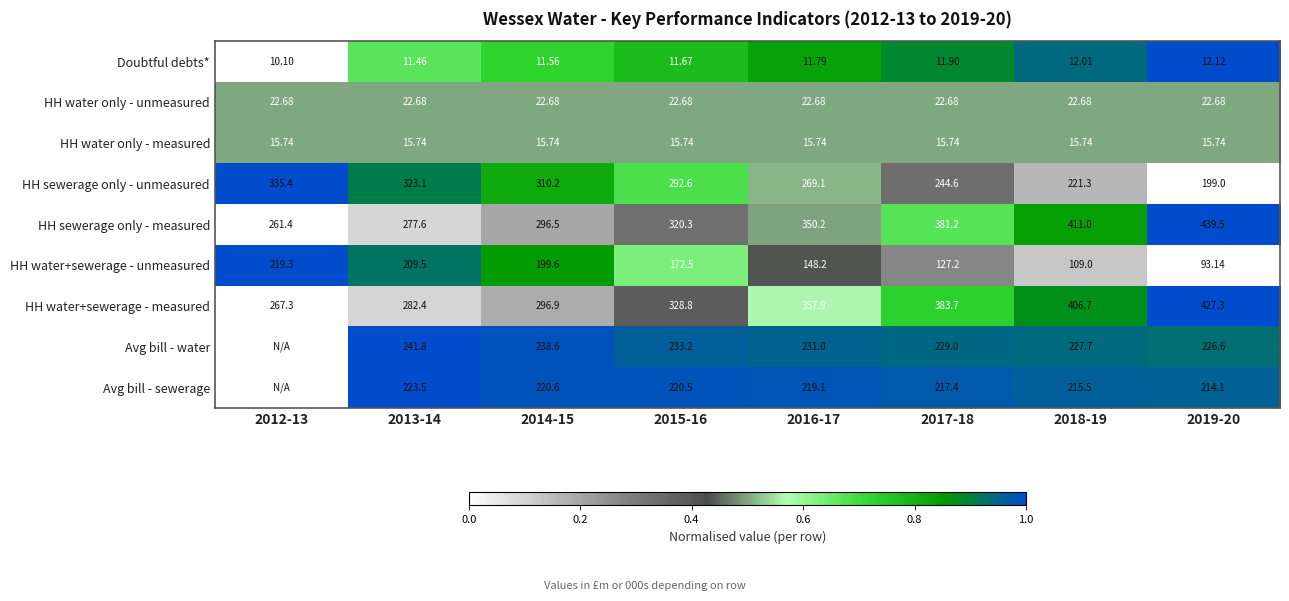

What is the total value across all series at 2014-15?

1612.4